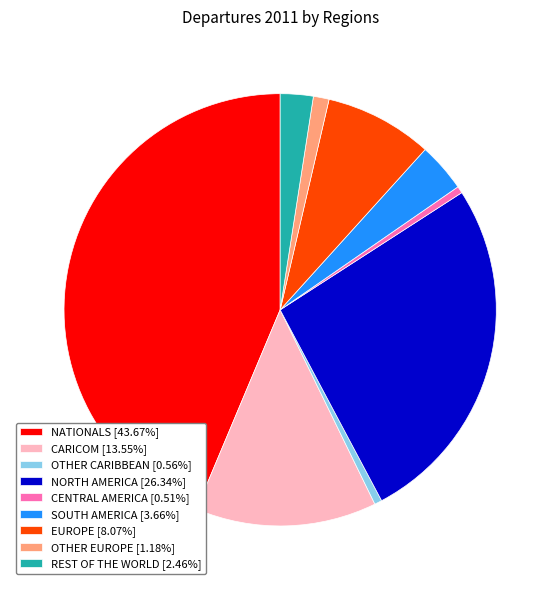

Combined, do NORTH AMERICA and CARICOM account for over 50%?

No